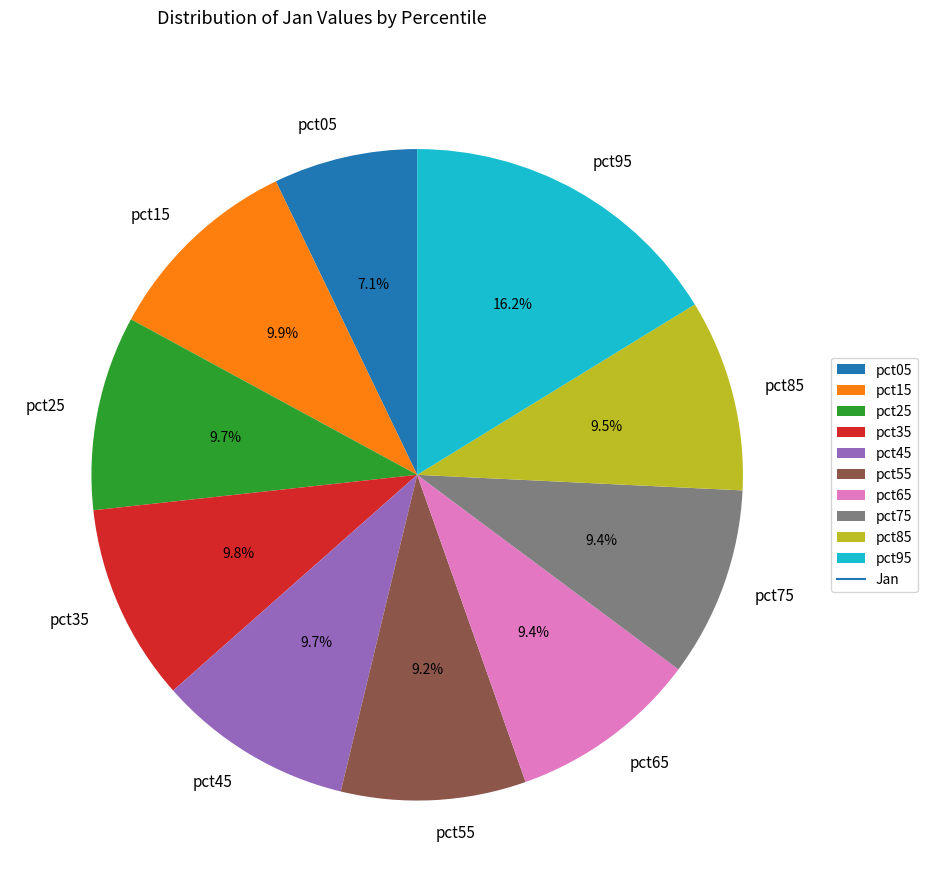

Which slice is the largest?

pct95